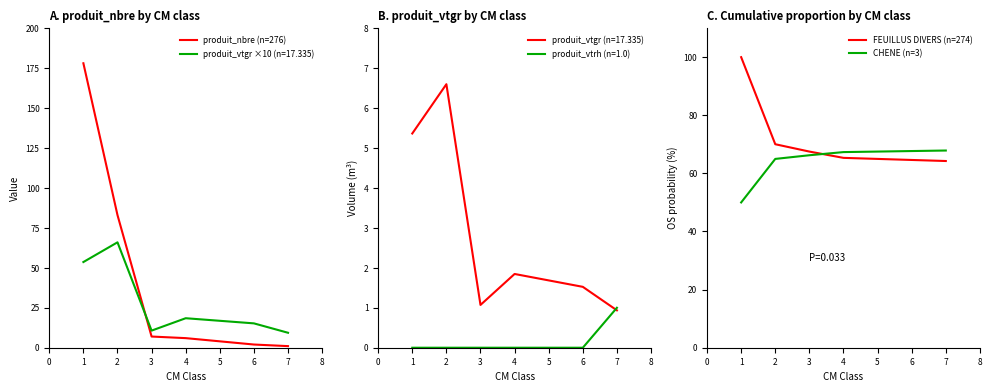

True or false: FEUILLUS DIVERS (n=274) has a value of 70.0 at 2.

True